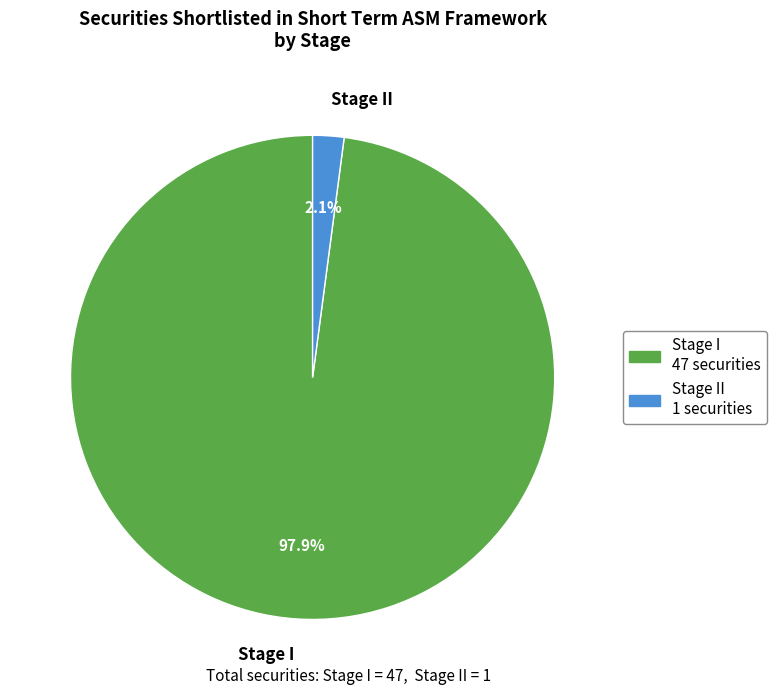

Rank the categories by value from highest to lowest.

Stage I, Stage II